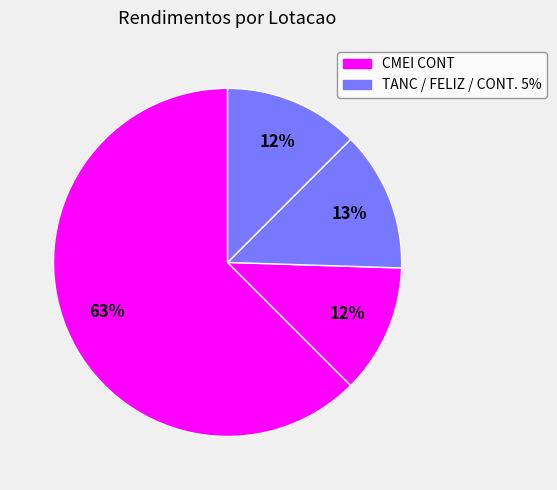

How many segments does this pie chart have?

4